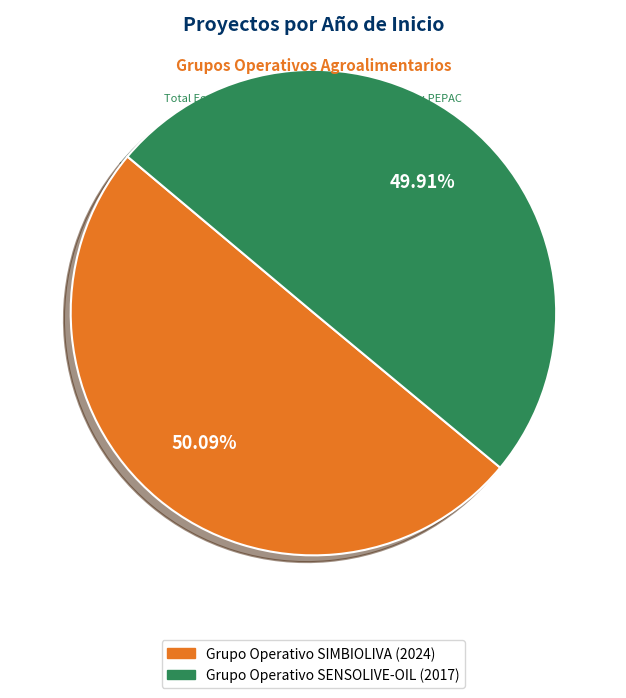

Combined, do Grupo Operativo SIMBIOLIVA and Grupo Operativo SENSOLIVE-OIL account for over 50%?

Yes